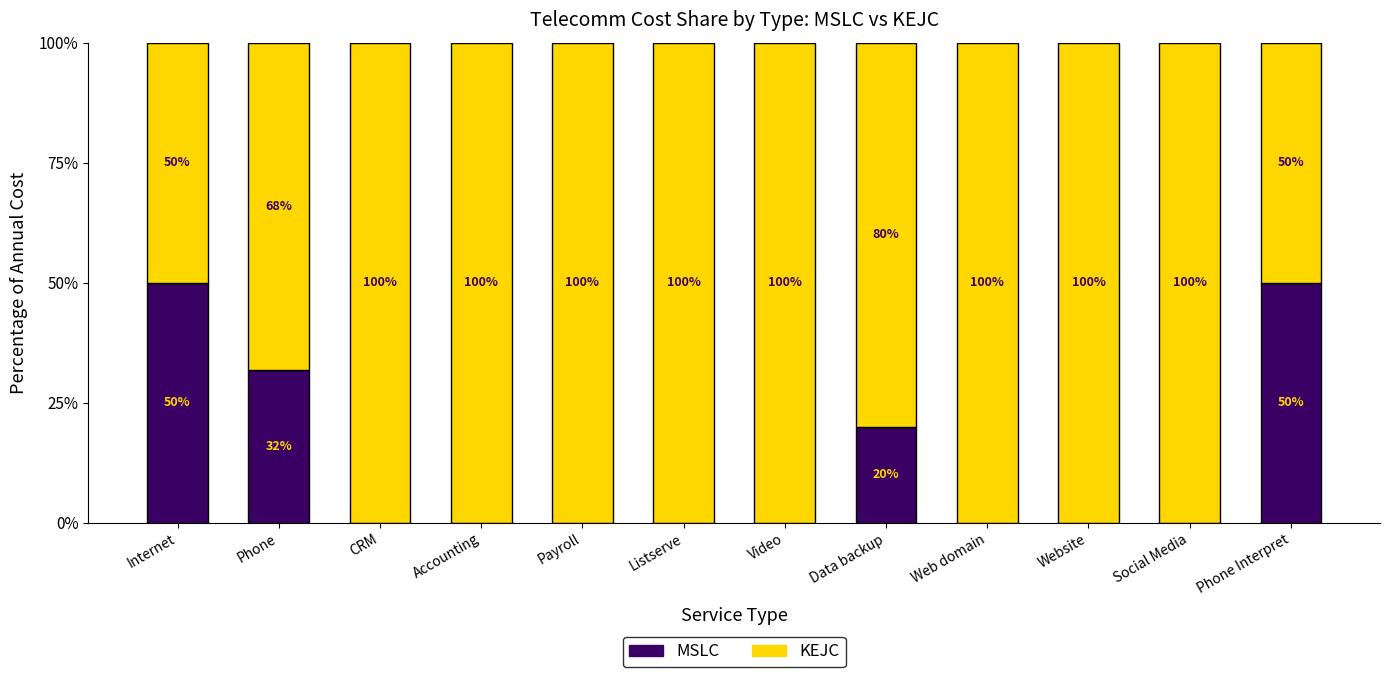

Does the chart contain stacked bars?

Yes